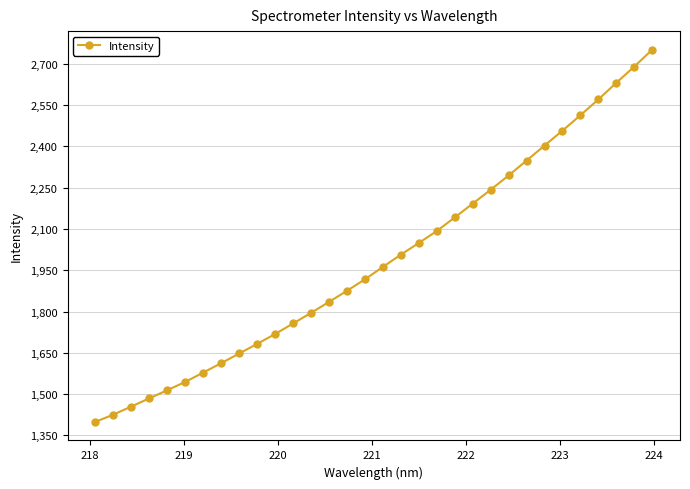

How many distinct data groups are displayed?

1